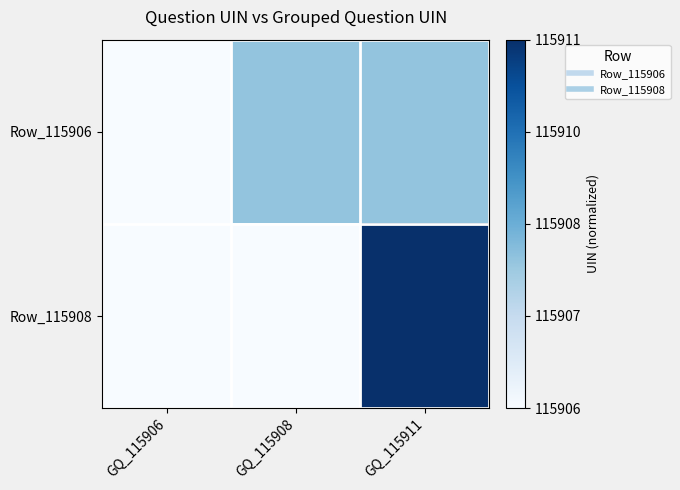

List the series in order of their overall mean, lowest first.

Row_115906, Row_115908